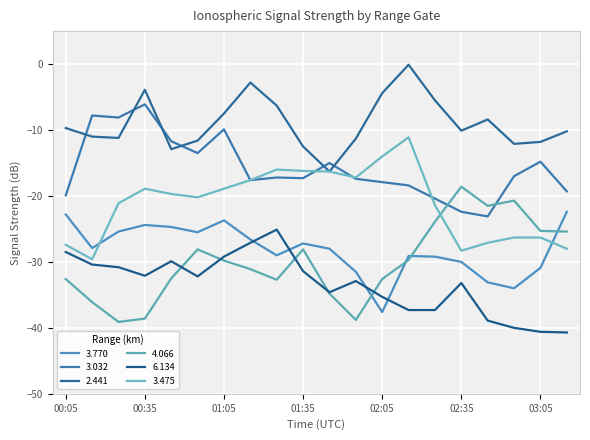

What is the difference between the second highest and second lowest values in the 3.032 series?

14.6